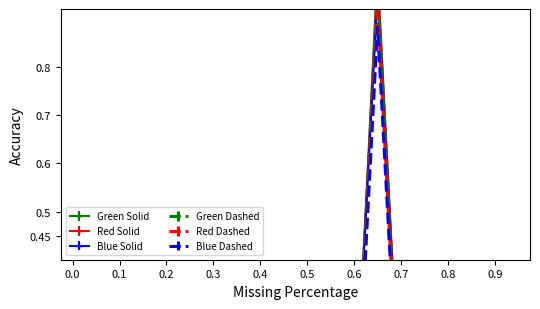

What is the difference between the maximum and second lowest values?

1.0